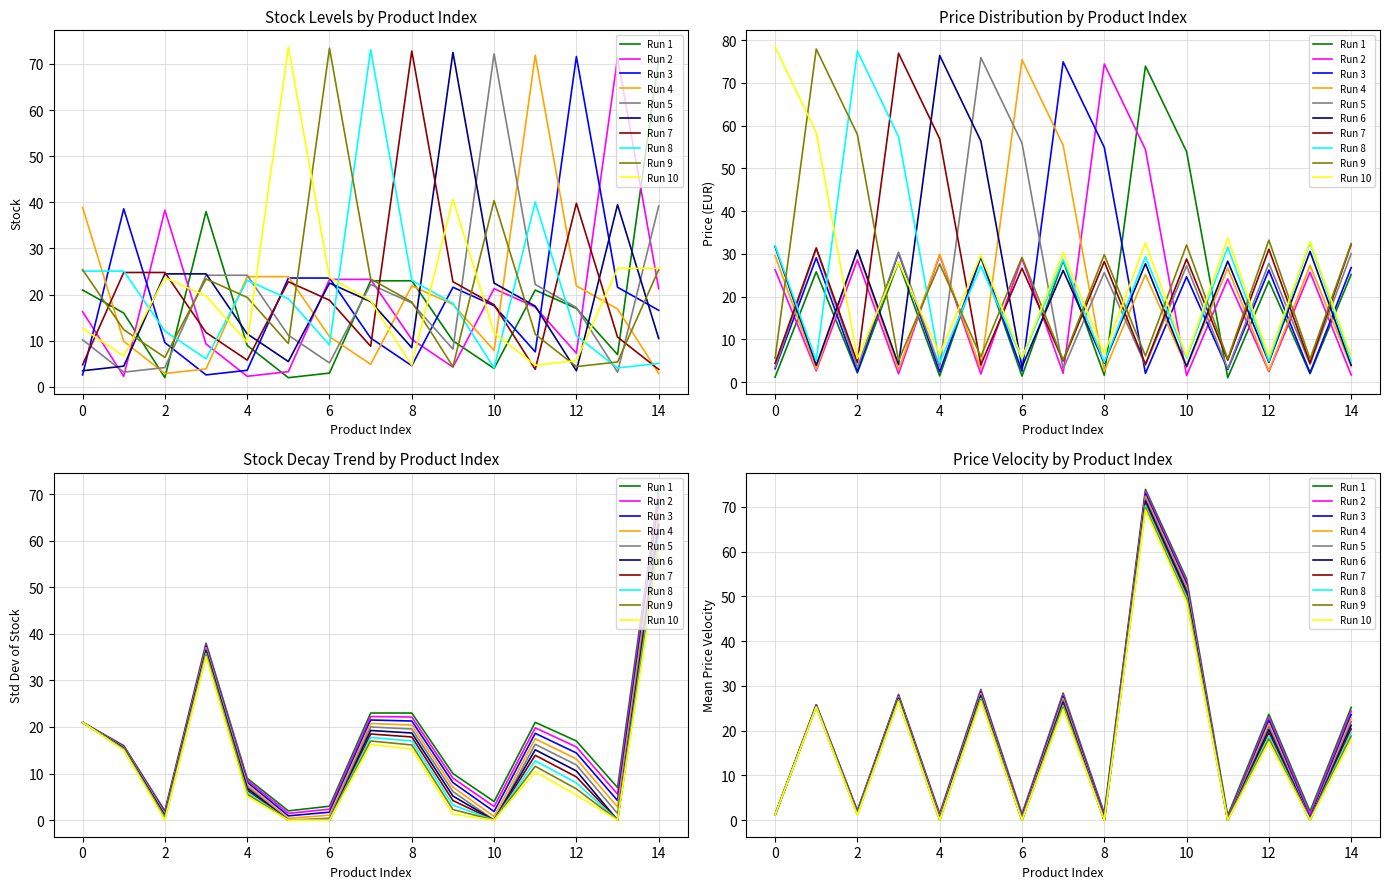

Which series has the largest total across all categories?

Price (EUR)